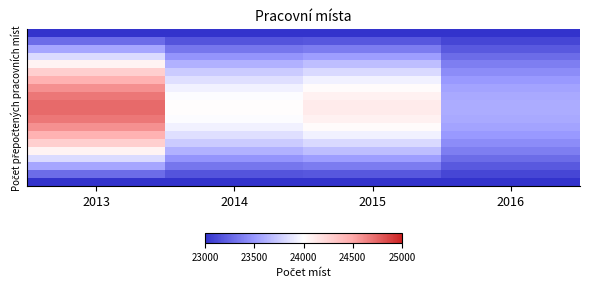

How many distinct data groups are displayed?

20